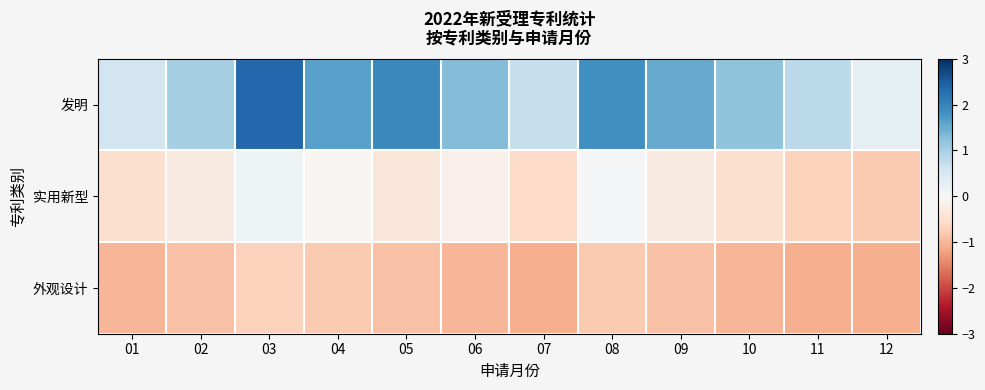

Reading left to right, list all the values displayed in this chart.

发明: 01=0.6	02=1.0	03=2.4	04=1.6	05=1.9	06=1.3	07=0.7	08=1.8	09=1.5	10=1.2	11=0.8	12=0.3
实用新型: 01=-0.5	02=-0.3	03=0.2	04=-0.1	05=-0.4	06=-0.2	07=-0.6	08=0.1	09=-0.3	10=-0.5	11=-0.7	12=-0.8
外观设计: 01=-1.0	02=-0.9	03=-0.7	04=-0.8	05=-0.9	06=-1.0	07=-1.1	08=-0.8	09=-0.9	10=-1.0	11=-1.1	12=-1.1